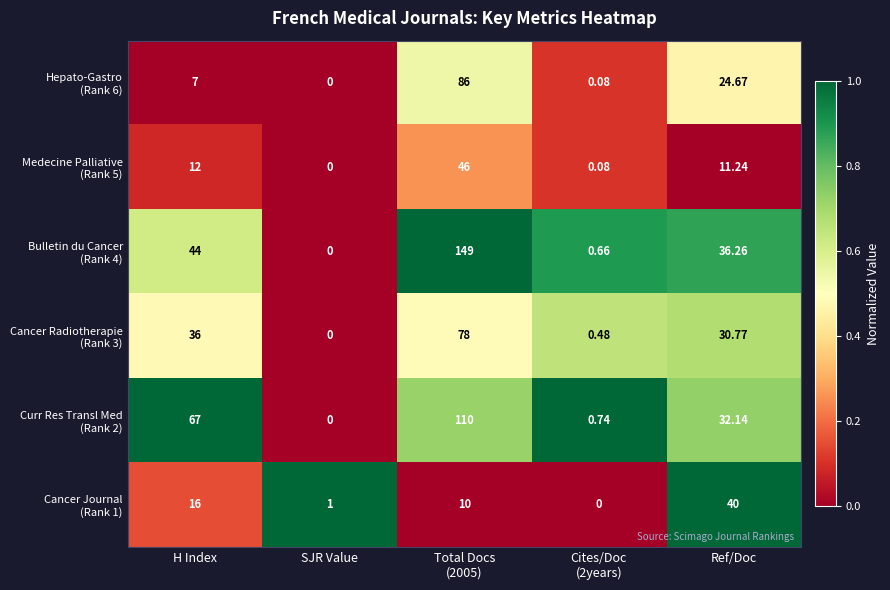

Count the number of data series in this chart.

6